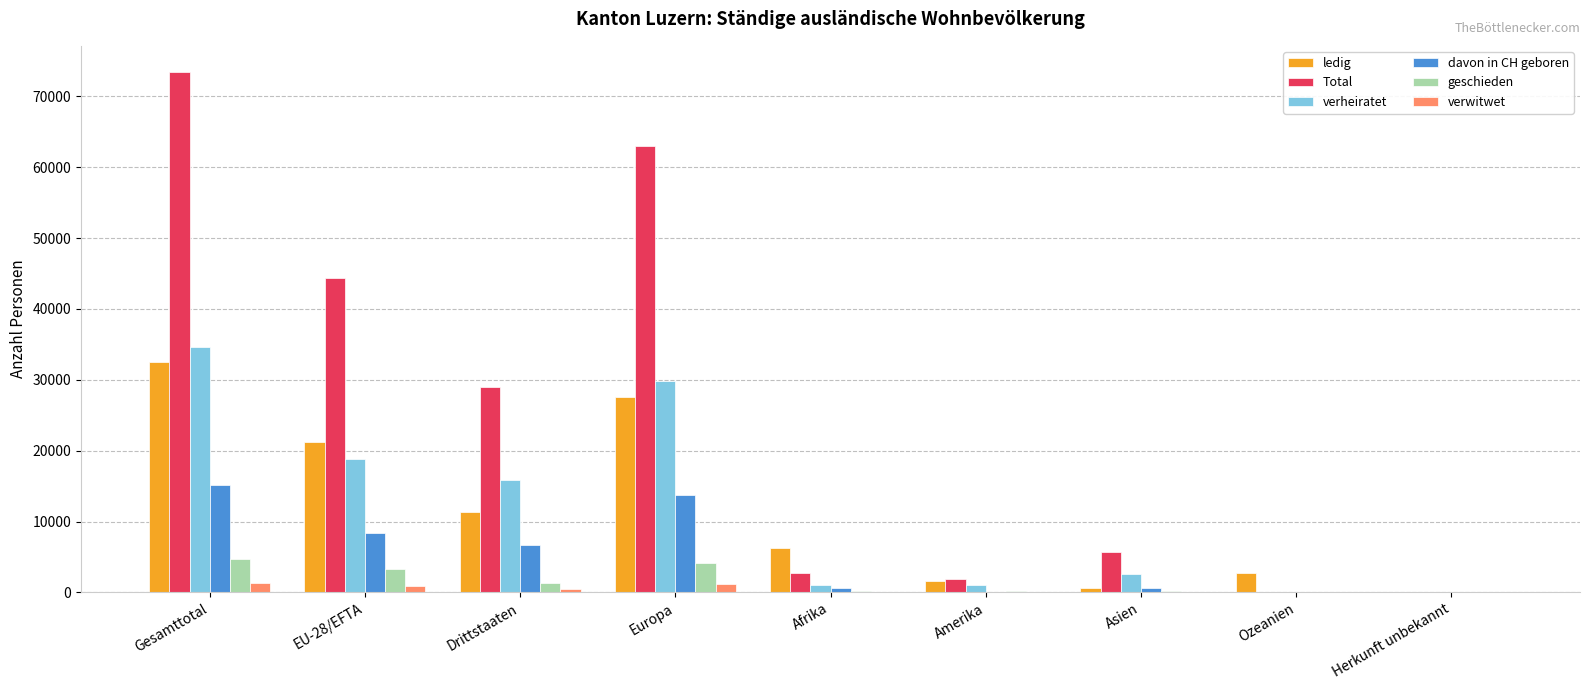

What is the greatest value displayed?

73458